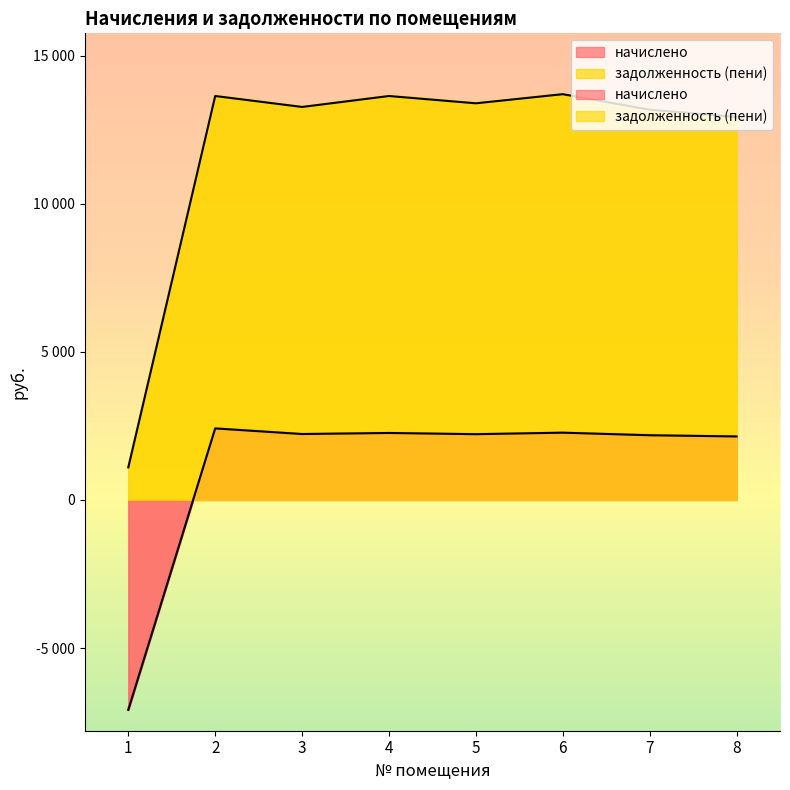

List the series in order of their overall mean, highest first.

задолженность (пени), начислено